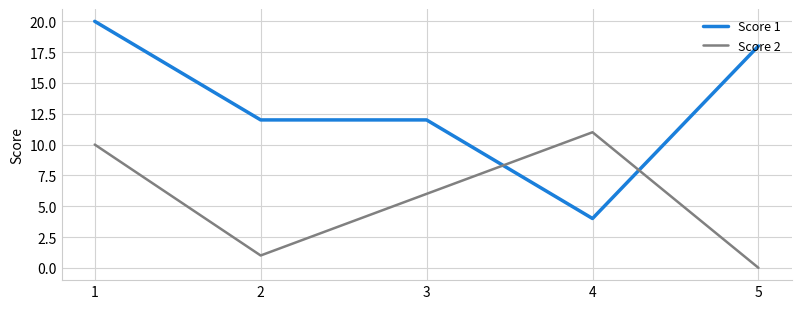

Is the value of Score 1 at 4 greater than the value of Score 2 at 3?

No